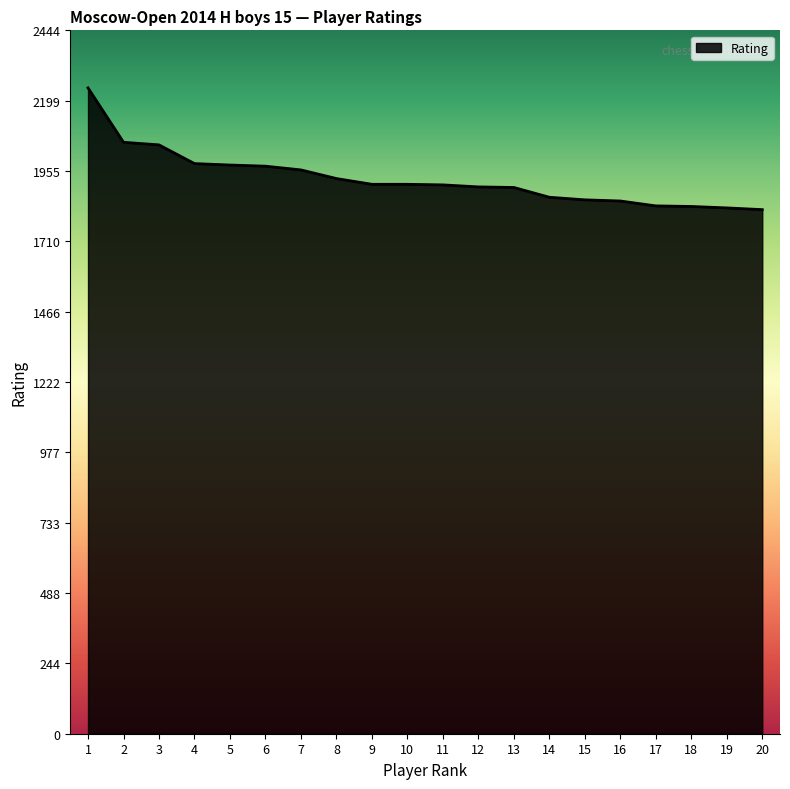

What is the minimum value shown in the chart?

1821